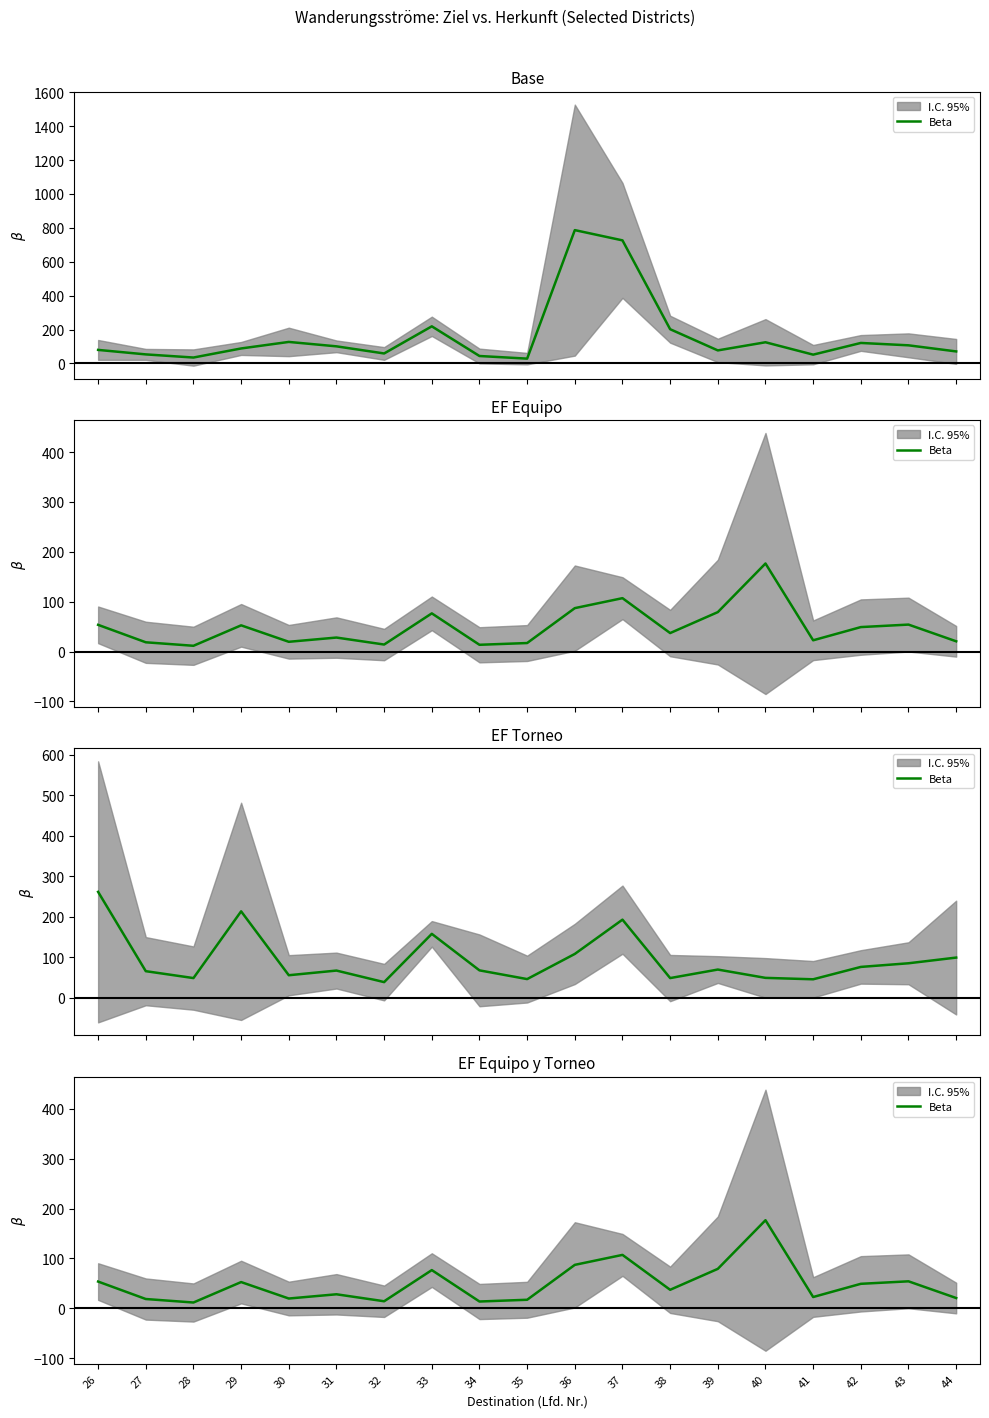

What is the sum of the values at 38 and 43?

91.0